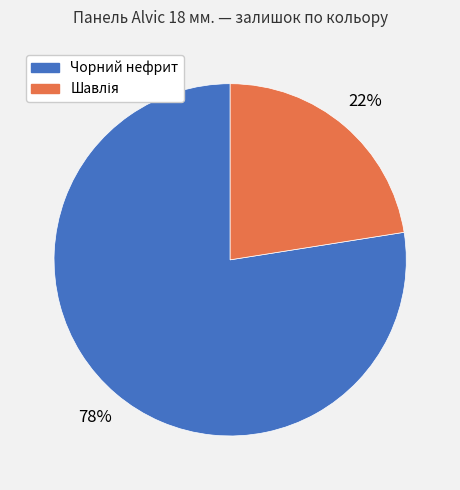

Is there a majority slice in this chart?

Yes